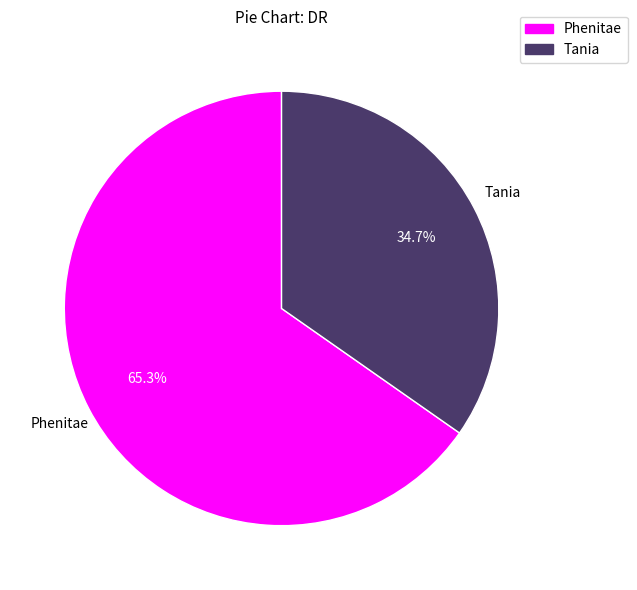

Which has a higher value, Tania or Phenitae?

Phenitae